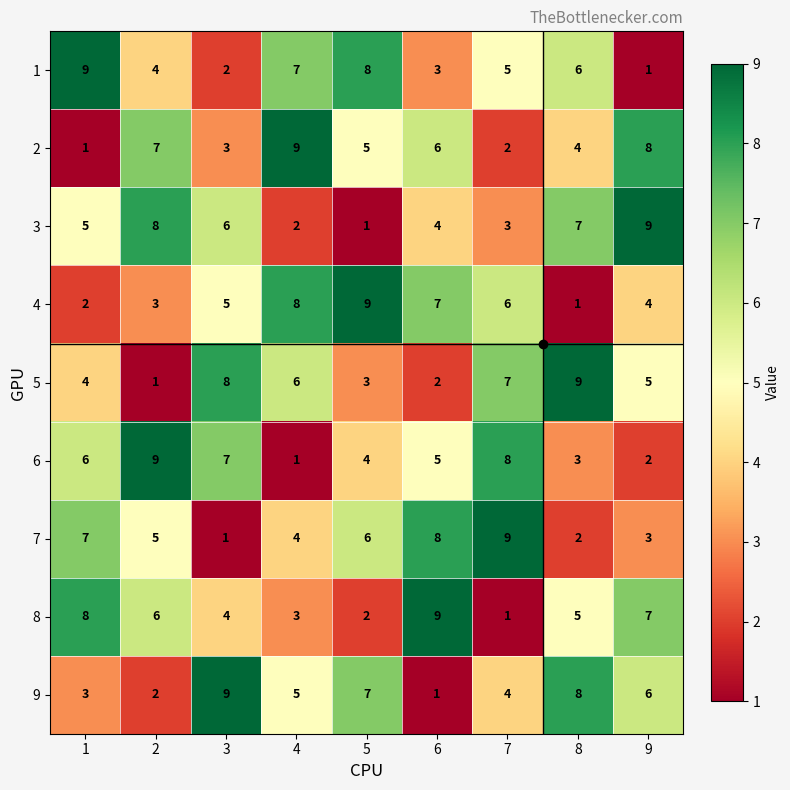

What is the difference between the second highest and second lowest values in the 7 series?

6